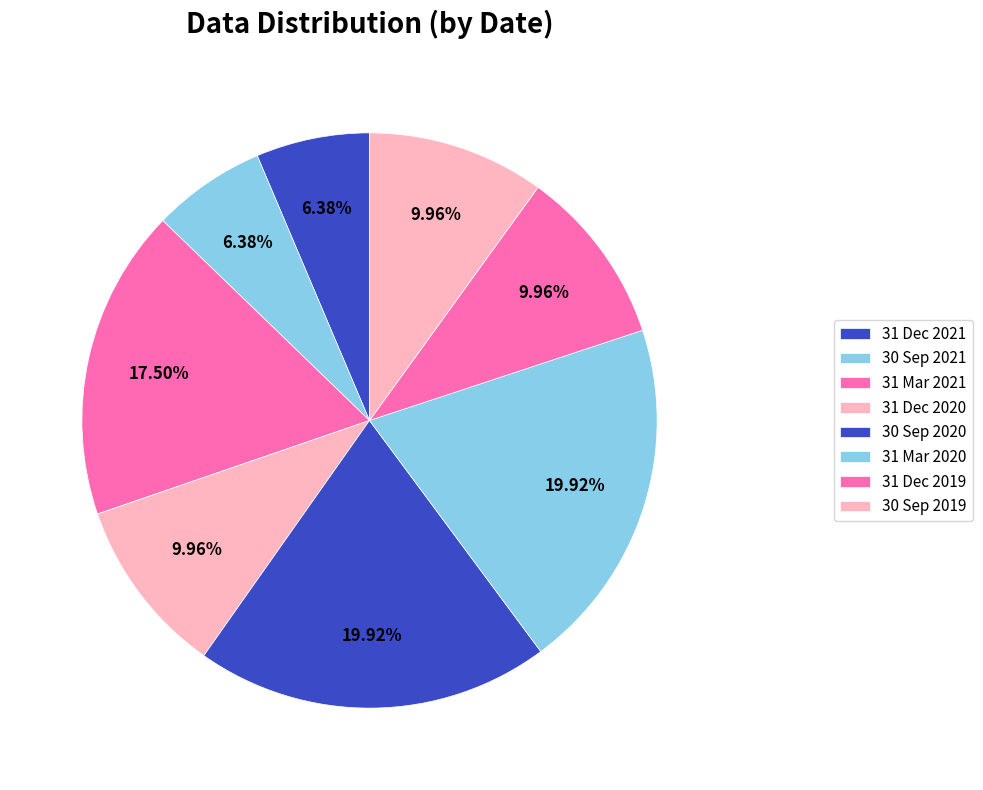

Which category has the smallest portion of the pie?

31 Dec 2021